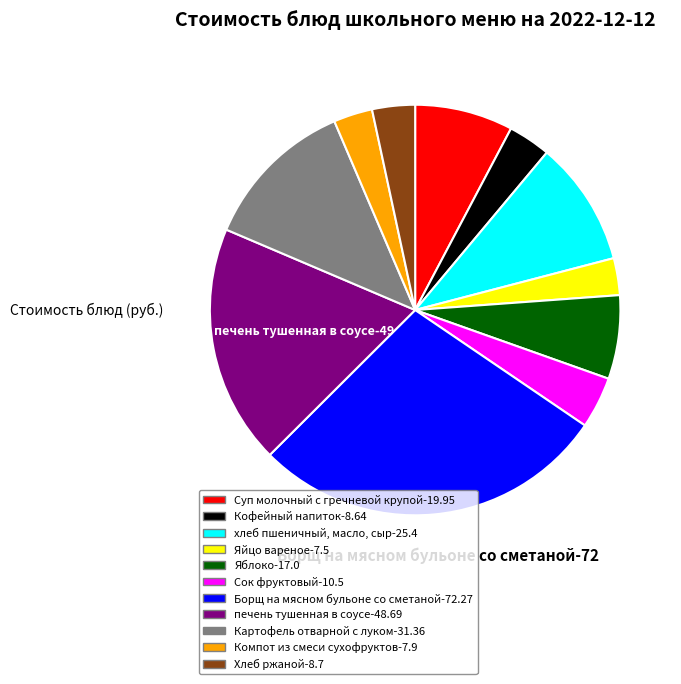

Is there any slice that represents more than half of the pie?

No